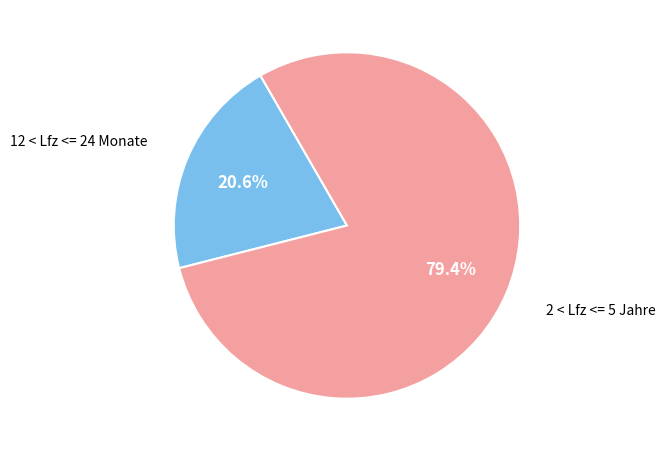

Does any single category account for the majority?

Yes